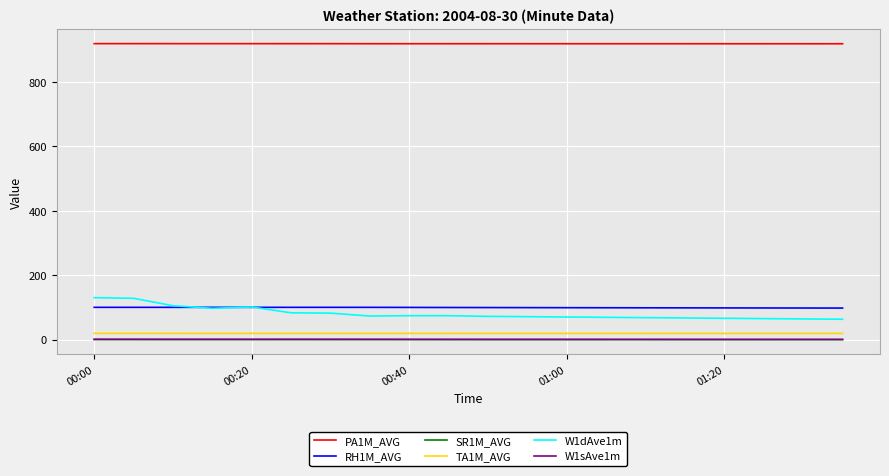

What is the maximum value shown in the chart?

918.3